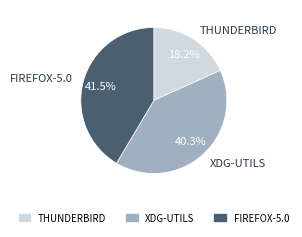

Does any single category account for the majority?

No